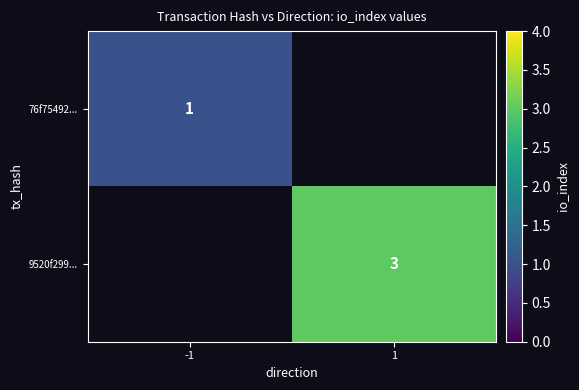

Is it true that 9520f299... equals 1 at 1?

False